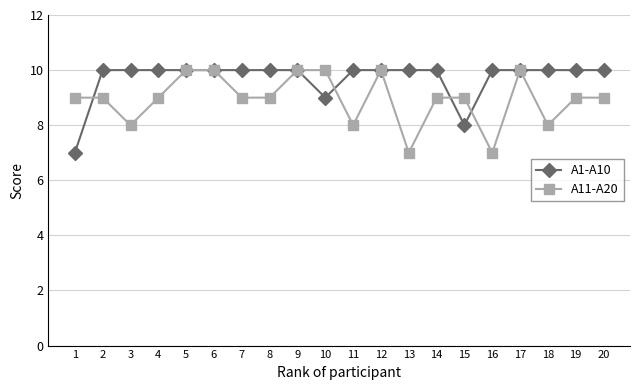

Rank the series at 2 from lowest to highest value.

A11-A20, A1-A10